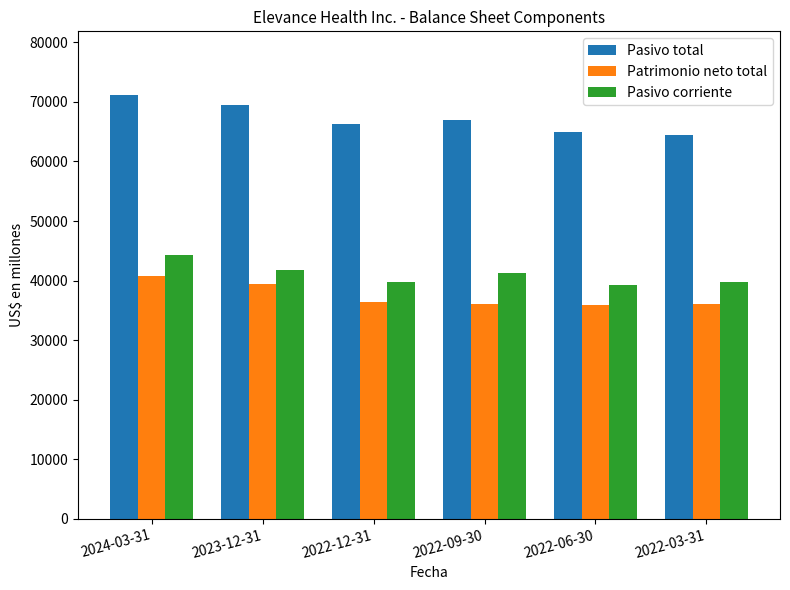

What is the label of the 4th bar from the left?

2022-09-30